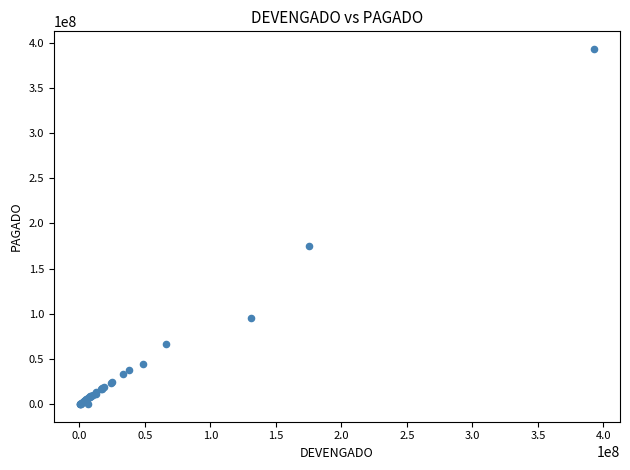

What Y value in the scatter plot is closest to 196534963?

175339220.4